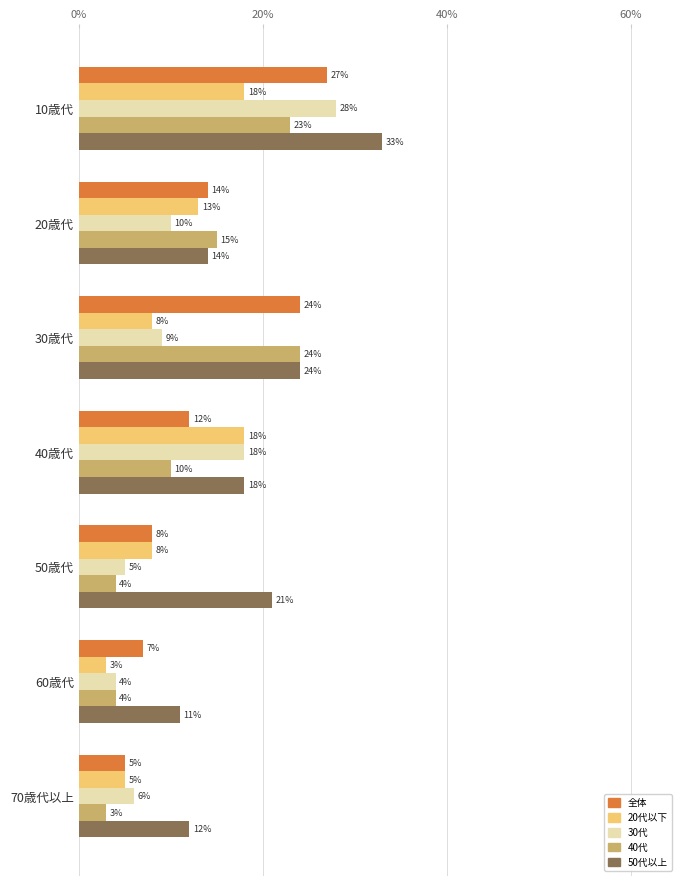

What is the sum of all 30代 values?

80